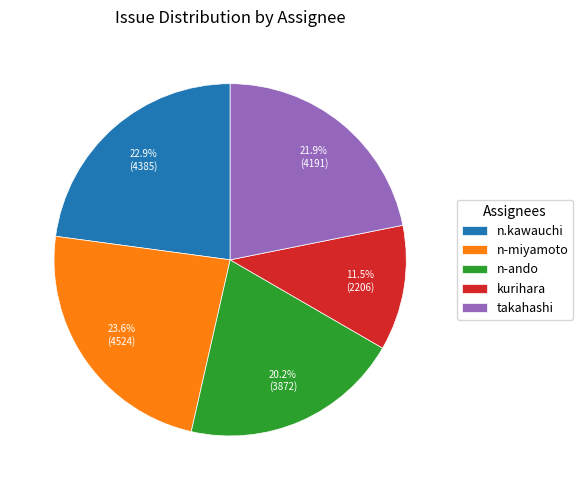

To the nearest percent, what percentage of the pie is n-miyamoto?

24%